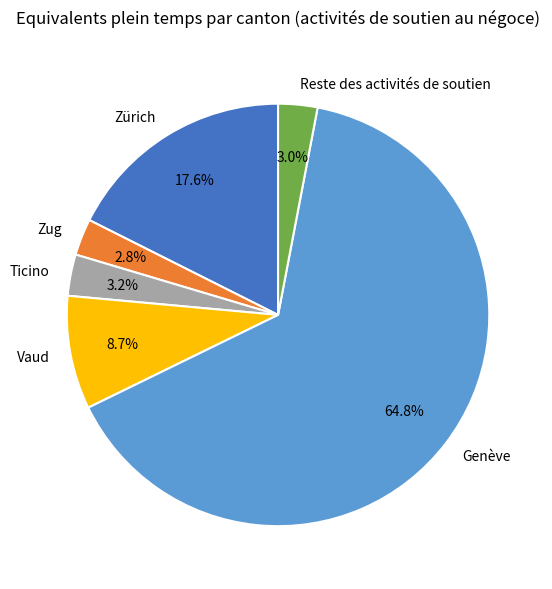

Which slice is the largest?

Genève